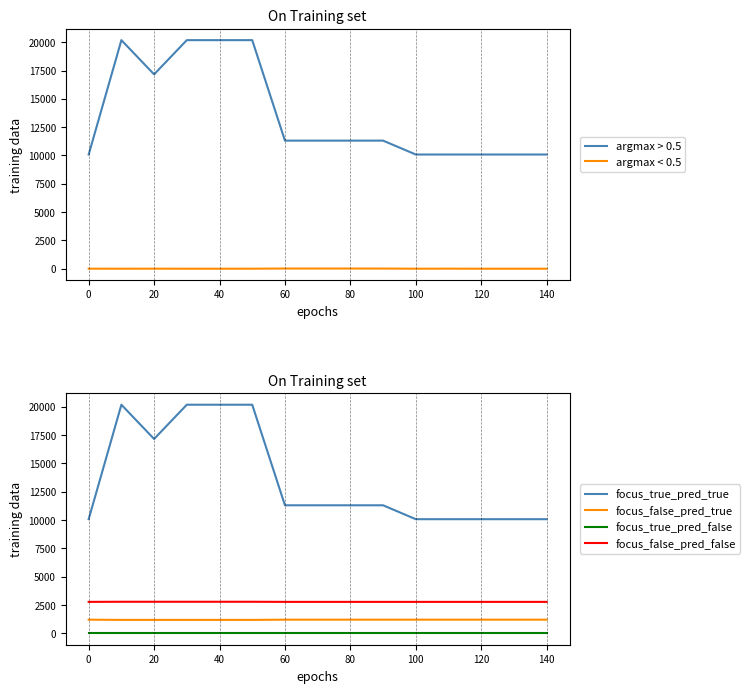

True or false: focus_true_pred_true and argmax < 0.5 cross at least once.

False